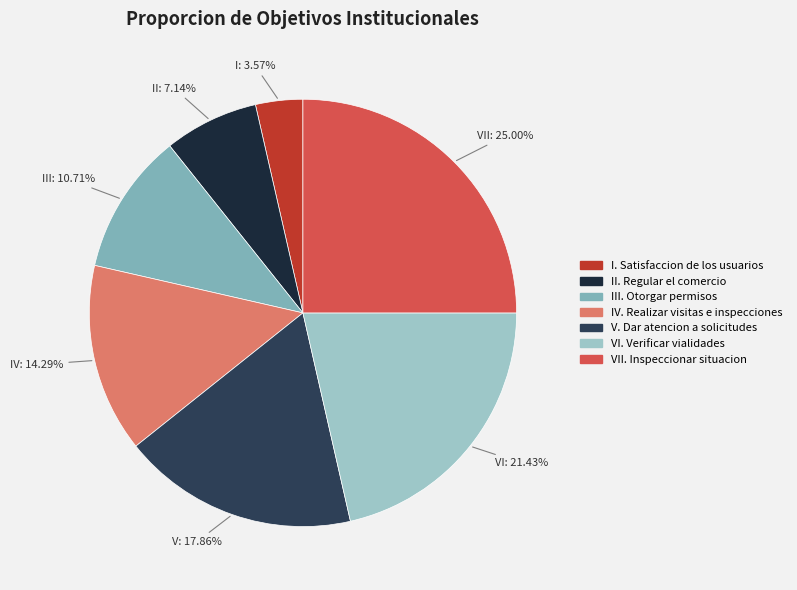

To the nearest percent, what portion does II. Regular el comercio represent?

7%